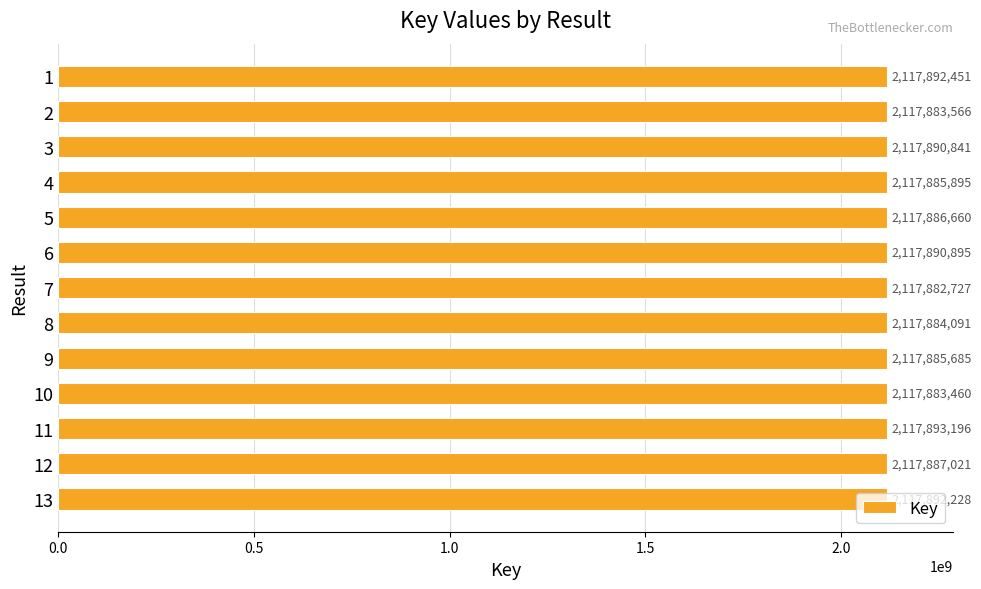

At which category does the chart reach its peak across all series?

11